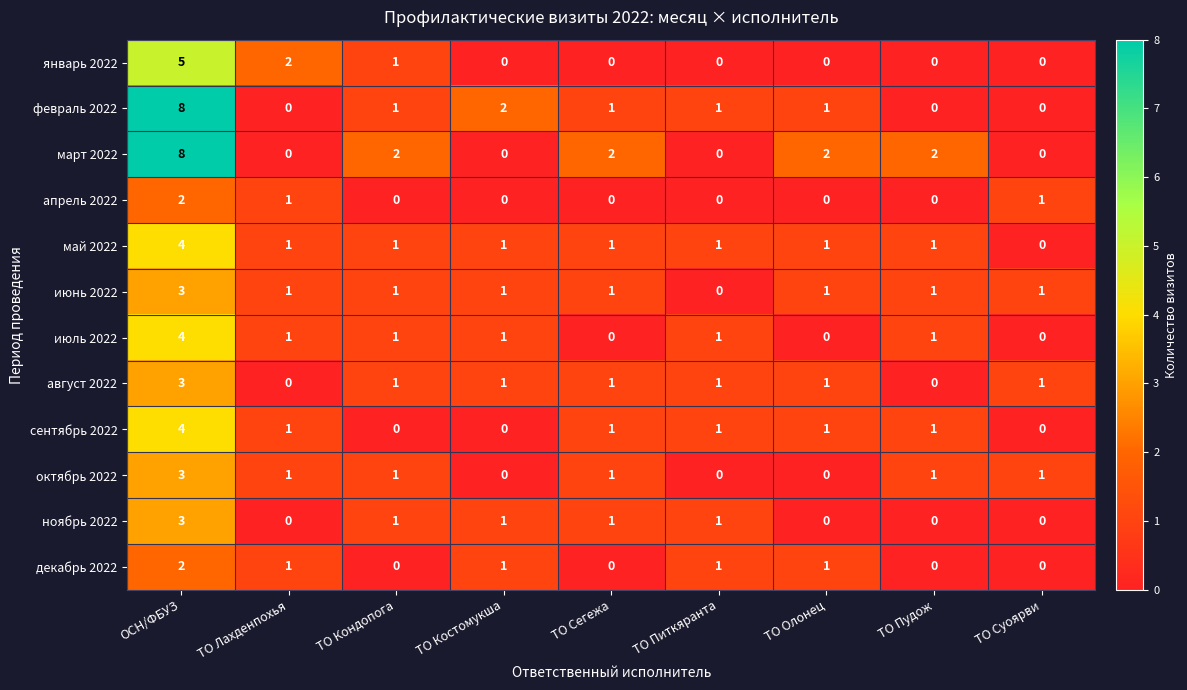

How many distinct data groups are displayed?

12